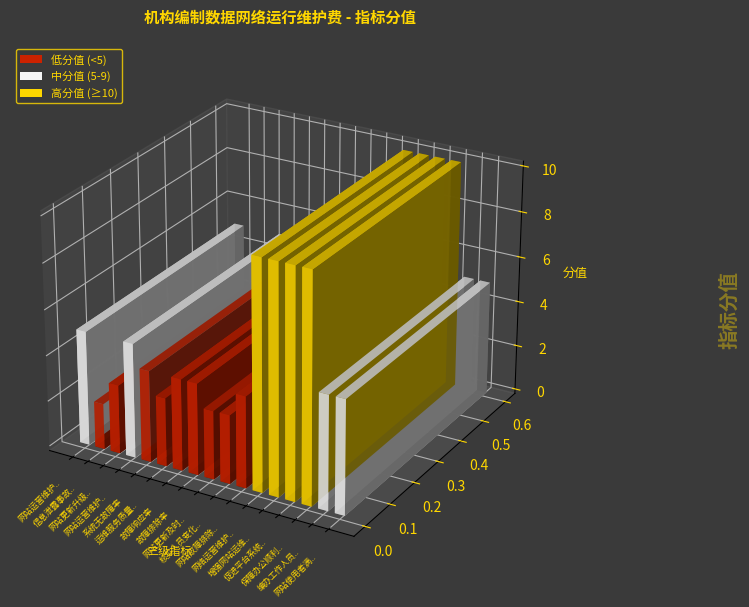

Between 运维服务质量抽查合格率 and 网站运营维护次数, which is larger?

网站运营维护次数